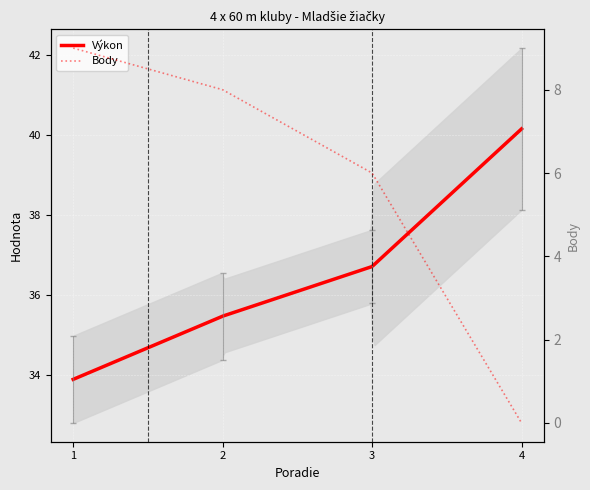

True or false: there are more than 2 points higher than both neighbors.

False